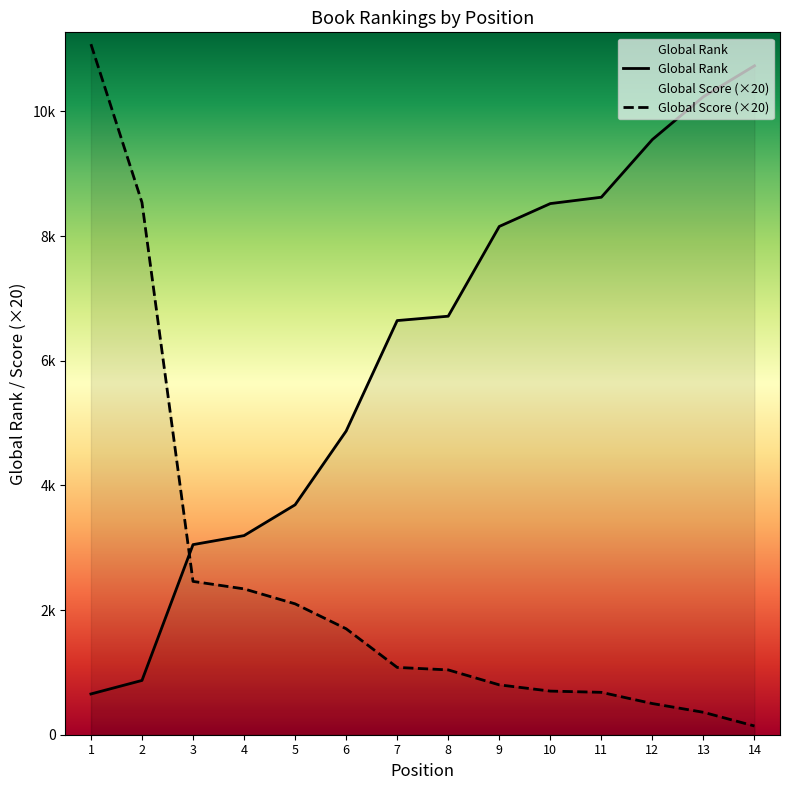

Is the value of Global Score at 10 greater than the value of Global Rank at 1?

Yes